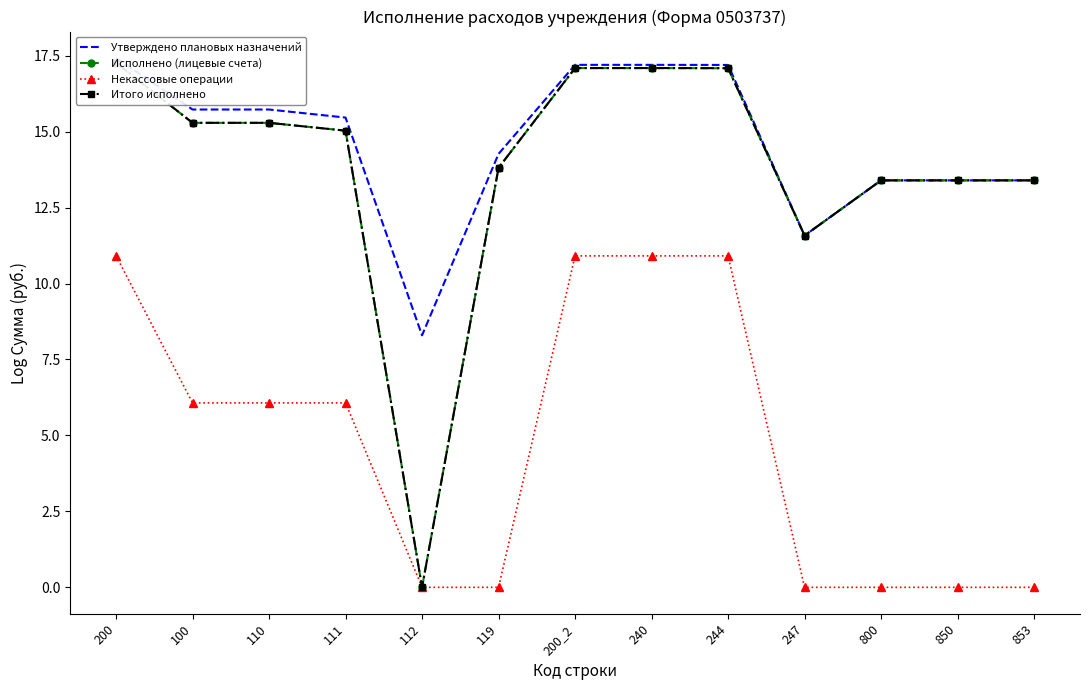

True or false: Исполнено (лицевые счета) and Утверждено плановых назначений intersect in this chart.

False